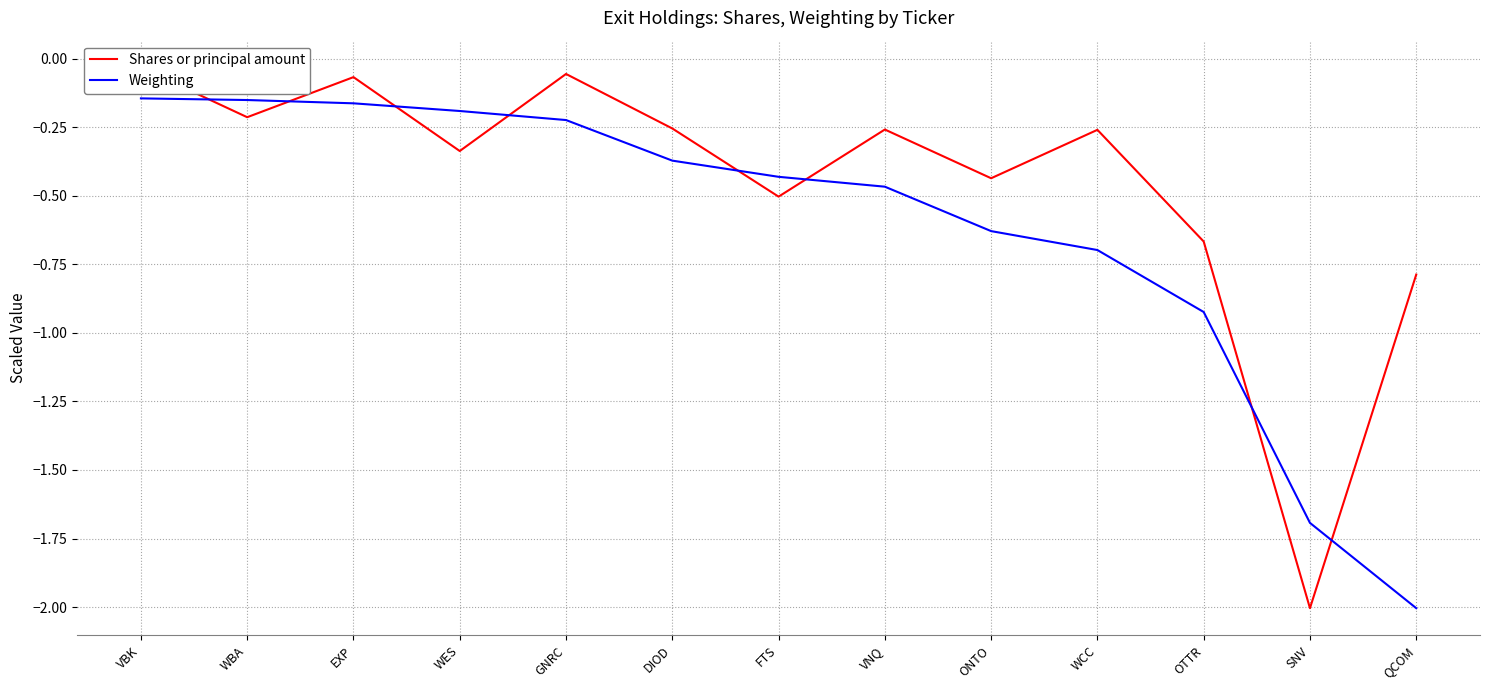

At which category is the sum across all series the highest?

VBK